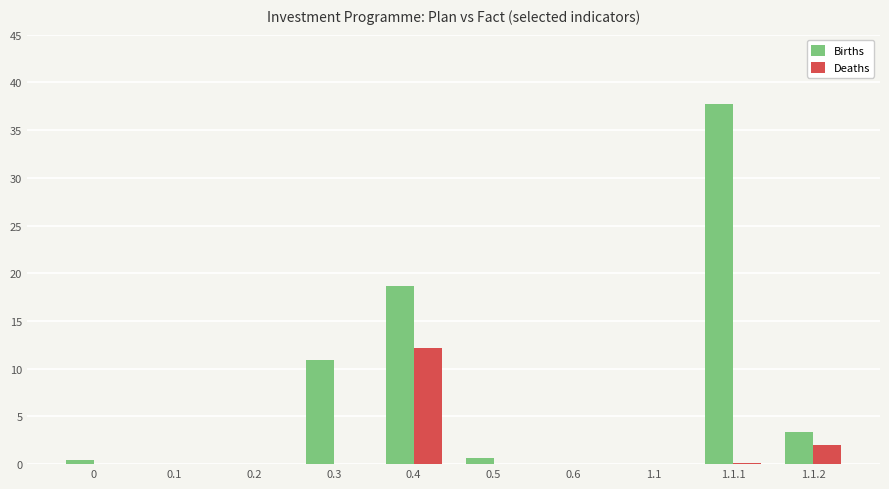

Between 0.4 and 0.6, which series saw the biggest shift?

Births